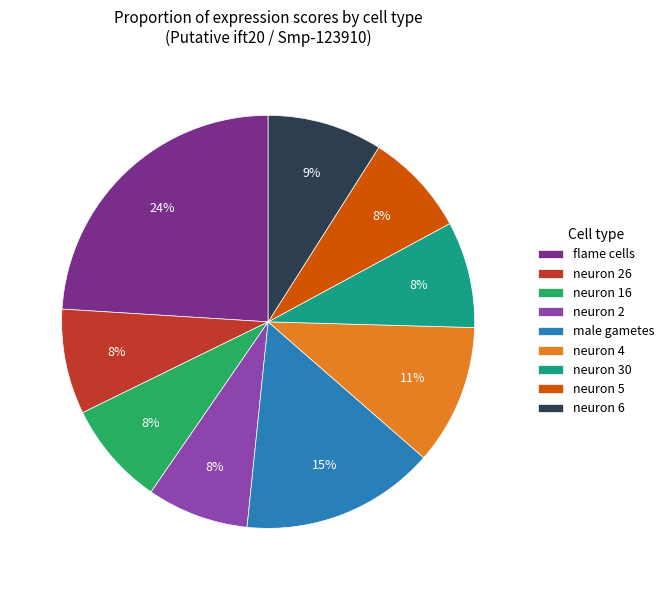

How many slices are in this pie chart?

9